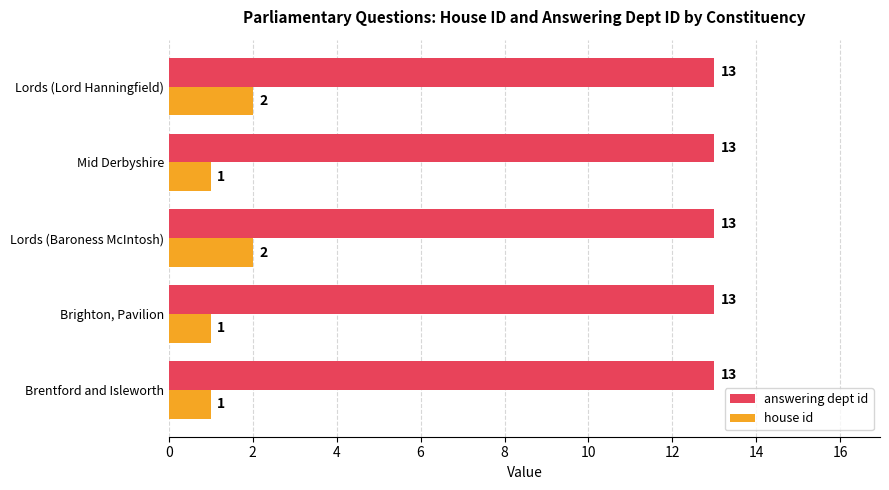

Which series has the largest total across all categories?

answering dept id